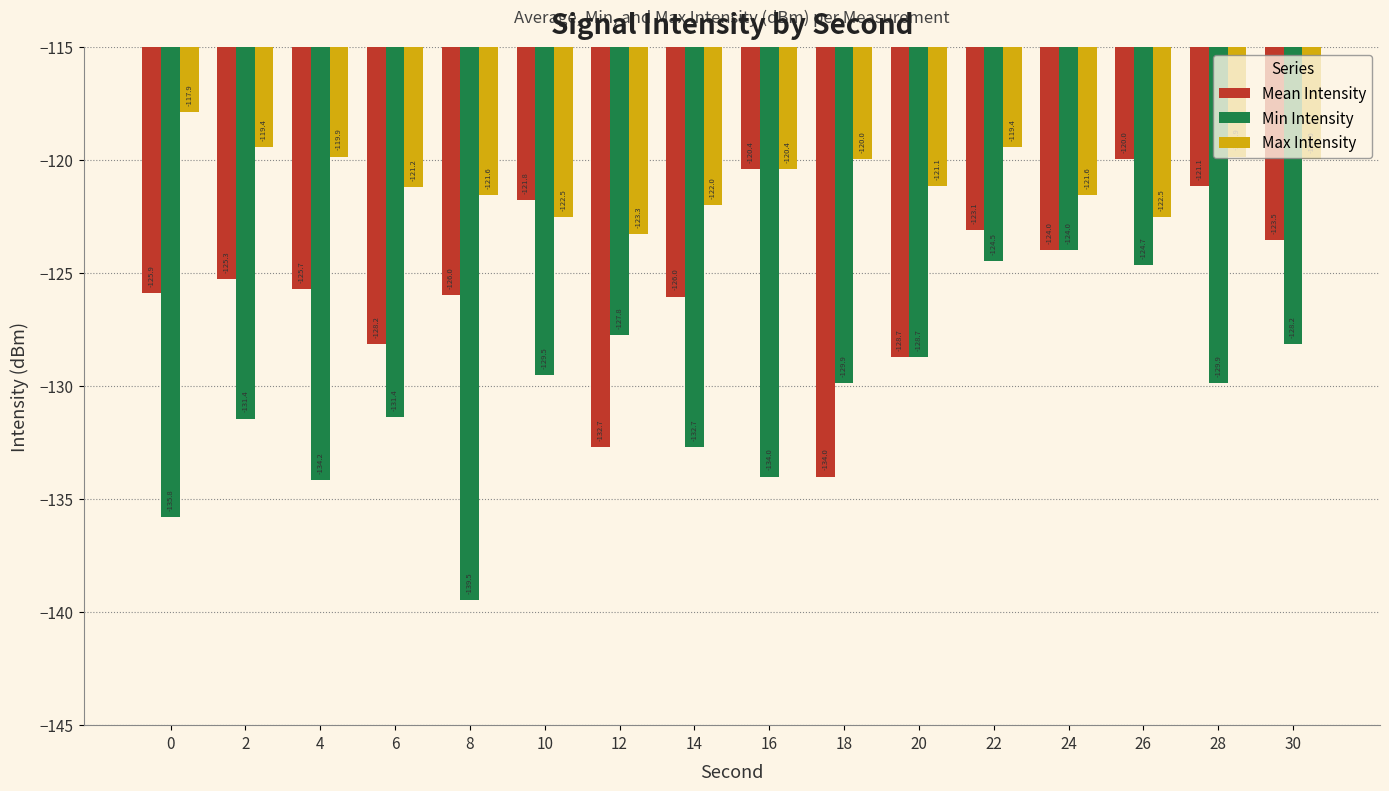

Reading right to left, what are all the values shown in this chart?

Mean Intensity: -123.5	-121.1	-120.0	-124.0	-123.1	-128.7	-134.0	-120.4	-126.0	-132.7	-121.8	-126.0	-128.2	-125.7	-125.3	-125.9
Min Intensity: -128.2	-129.9	-124.7	-124.0	-124.5	-128.7	-129.9	-134.0	-132.7	-127.8	-129.5	-139.5	-131.4	-134.2	-131.4	-135.8
Max Intensity: -120.0	-119.9	-122.5	-121.6	-119.4	-121.1	-120.0	-120.4	-122.0	-123.3	-122.5	-121.6	-121.2	-119.9	-119.4	-117.9